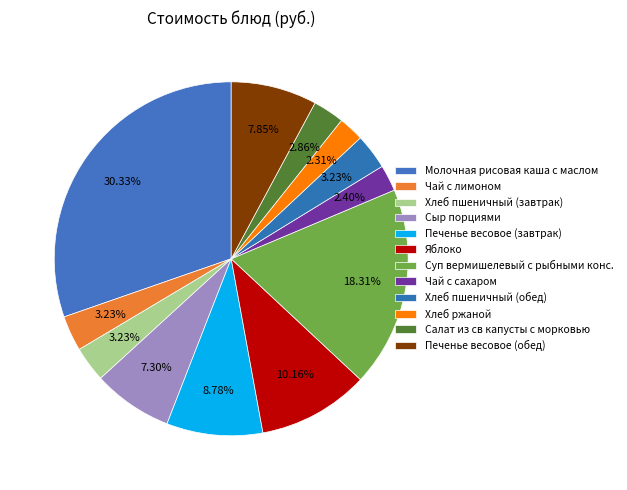

What percentage is the Хлеб пшеничный (обед) slice, to the nearest percent?

3%